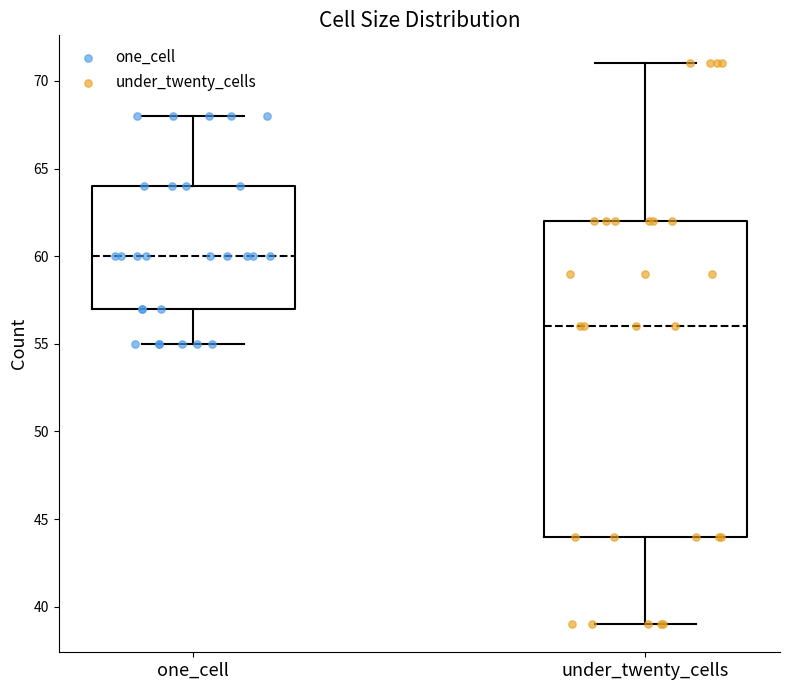

Reading left to right, read every box against the y-axis: the position of its median line, the range the box covers, and the ends of its whiskers. The values are not printed on the chart, so give them approximately, as read against the axis.

one_cell: median 60, box 57 to 64, whiskers 55 to 68
under_twenty_cells: median 56, box 44 to 62, whiskers 39 to 71